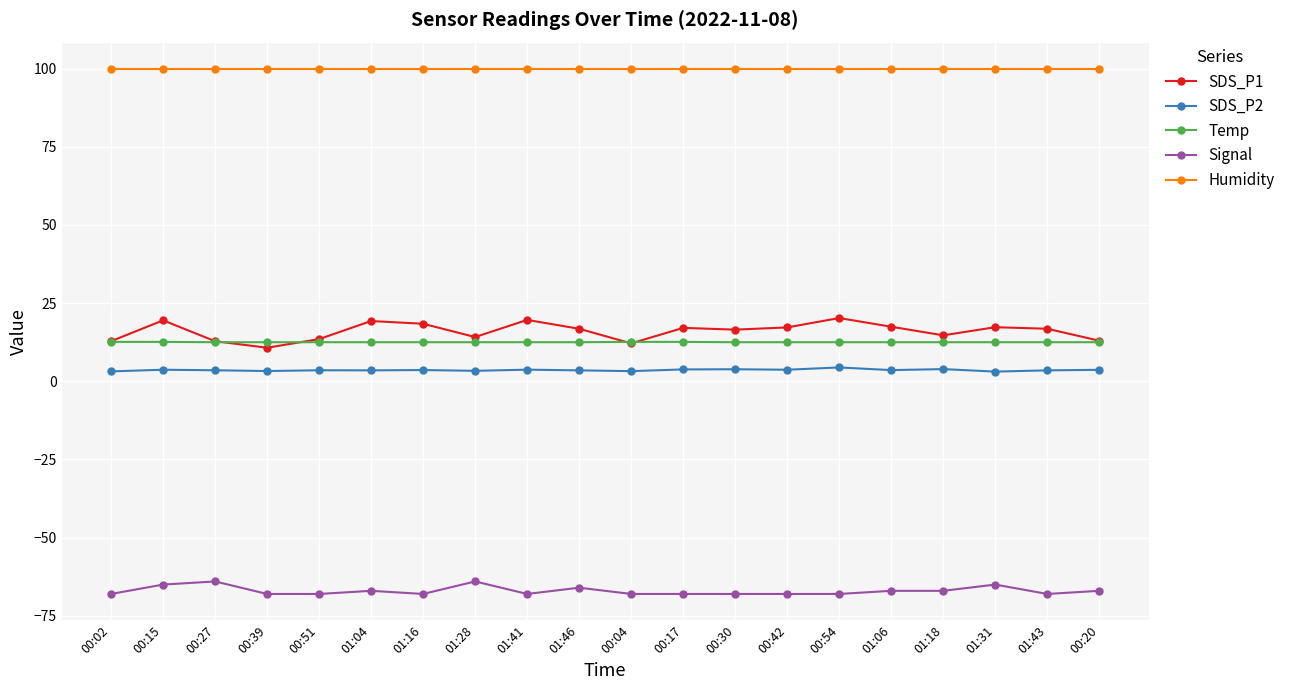

True or false: SDS_P1 has more than 1 points higher than both neighbors.

True